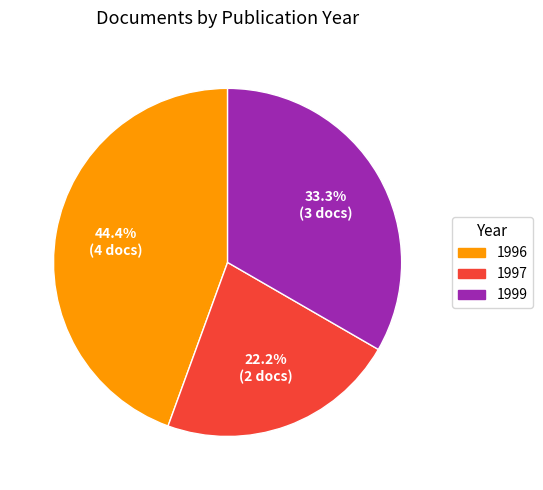

Does any single category account for the majority?

No